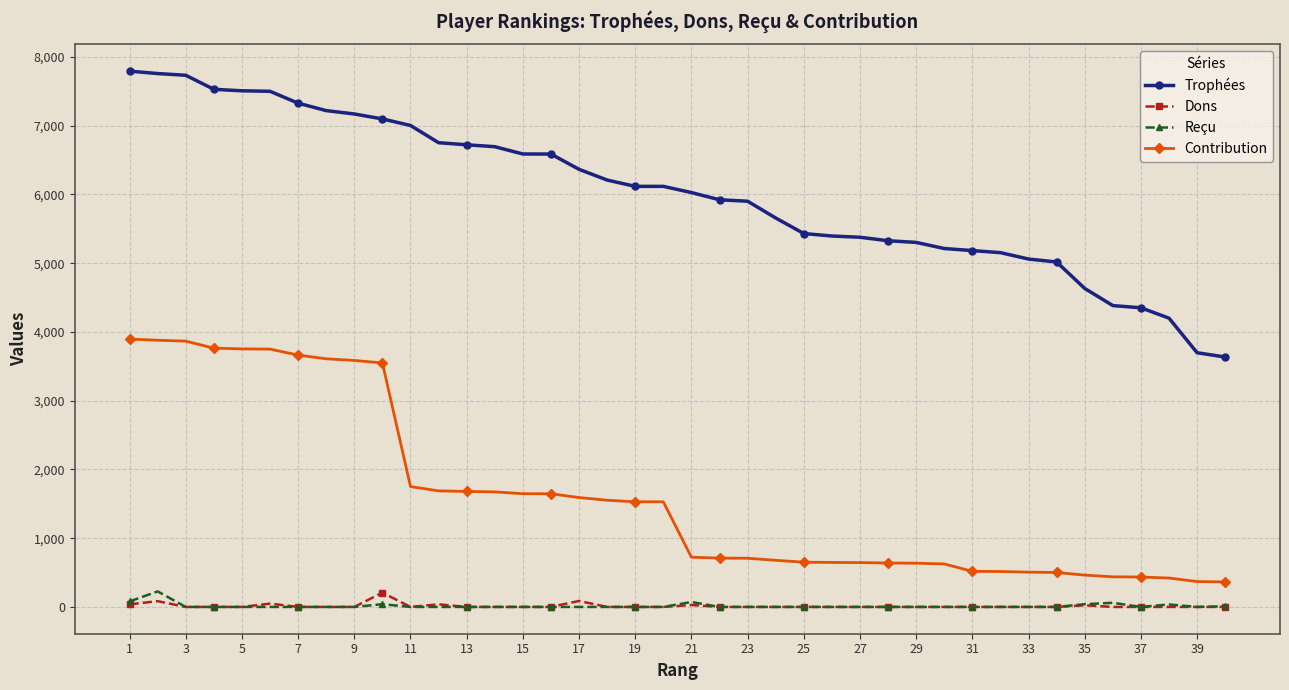

True or false: Contribution and Trophées cross at least once.

False